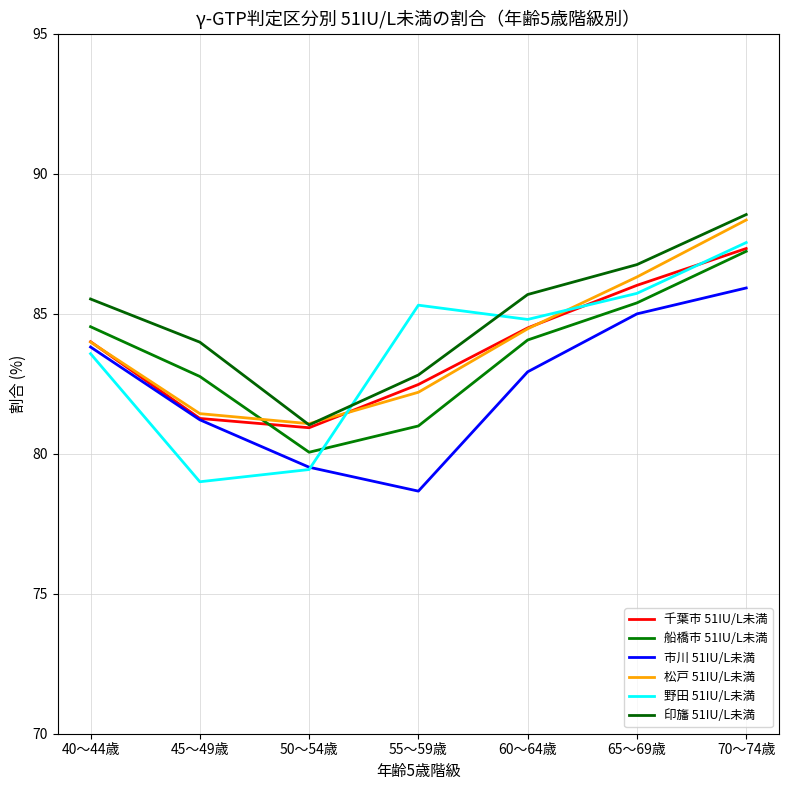

What is the difference between the highest and lowest values at 40～44歳?

2.0